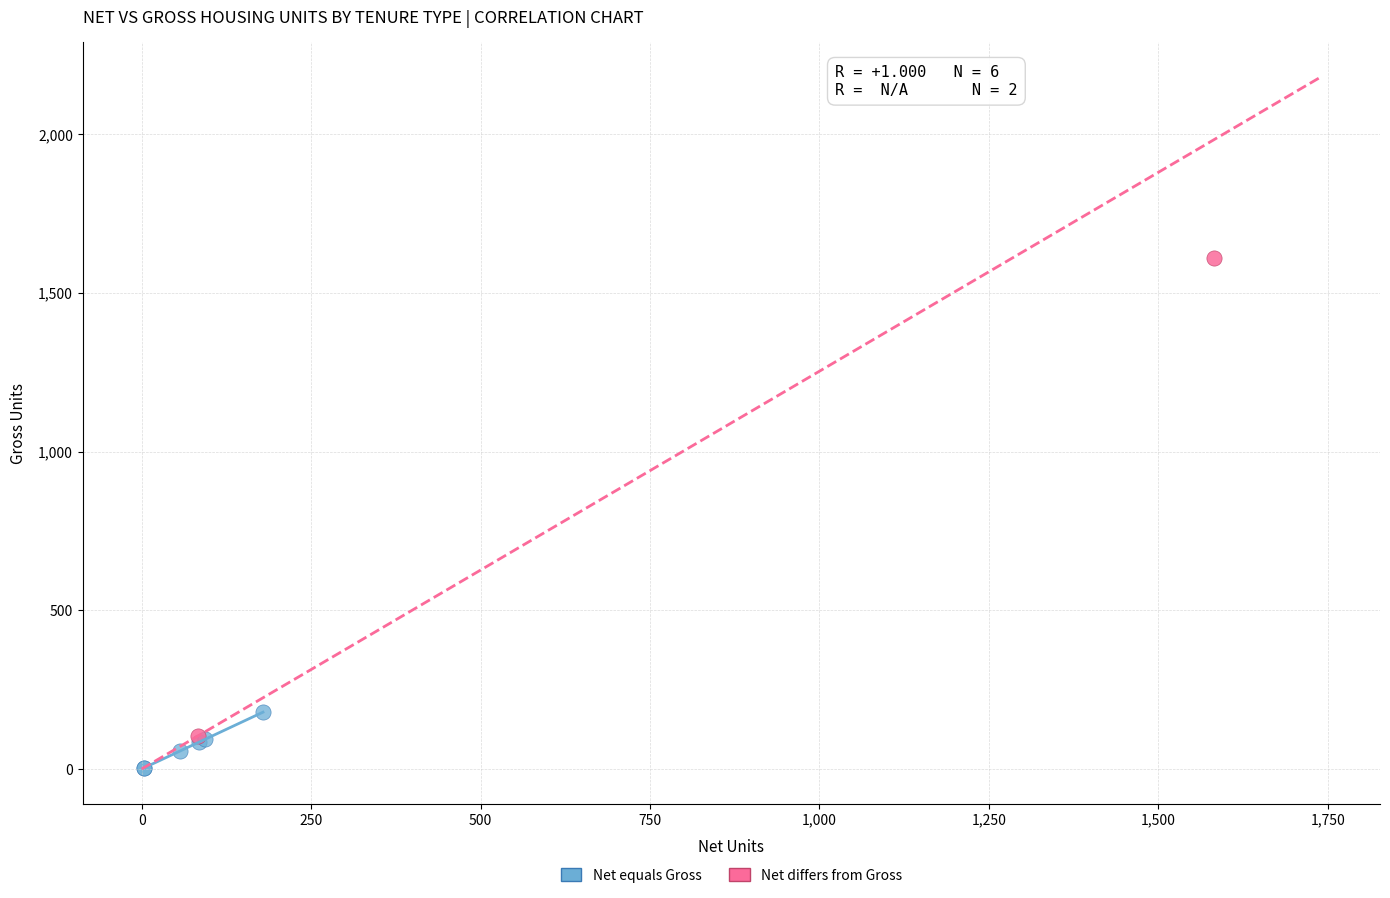

Which series reaches the minimum Y coordinate?

Net equals Gross